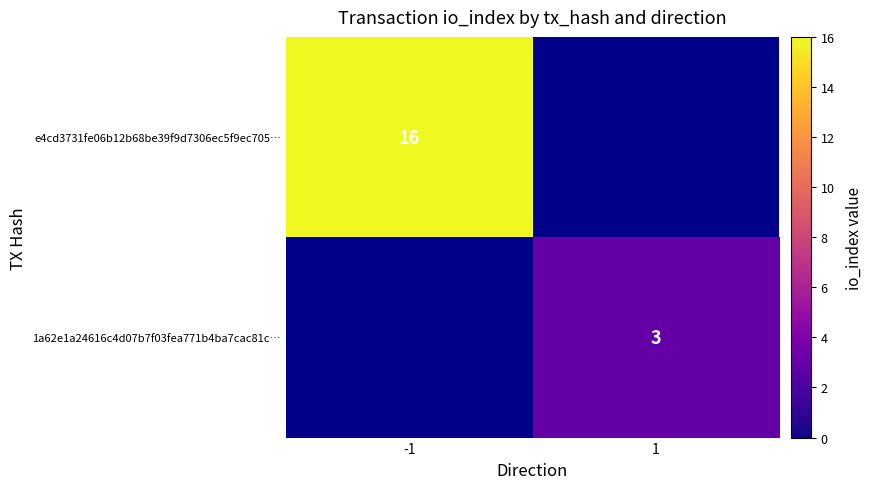

Count the number of categories in the chart.

2